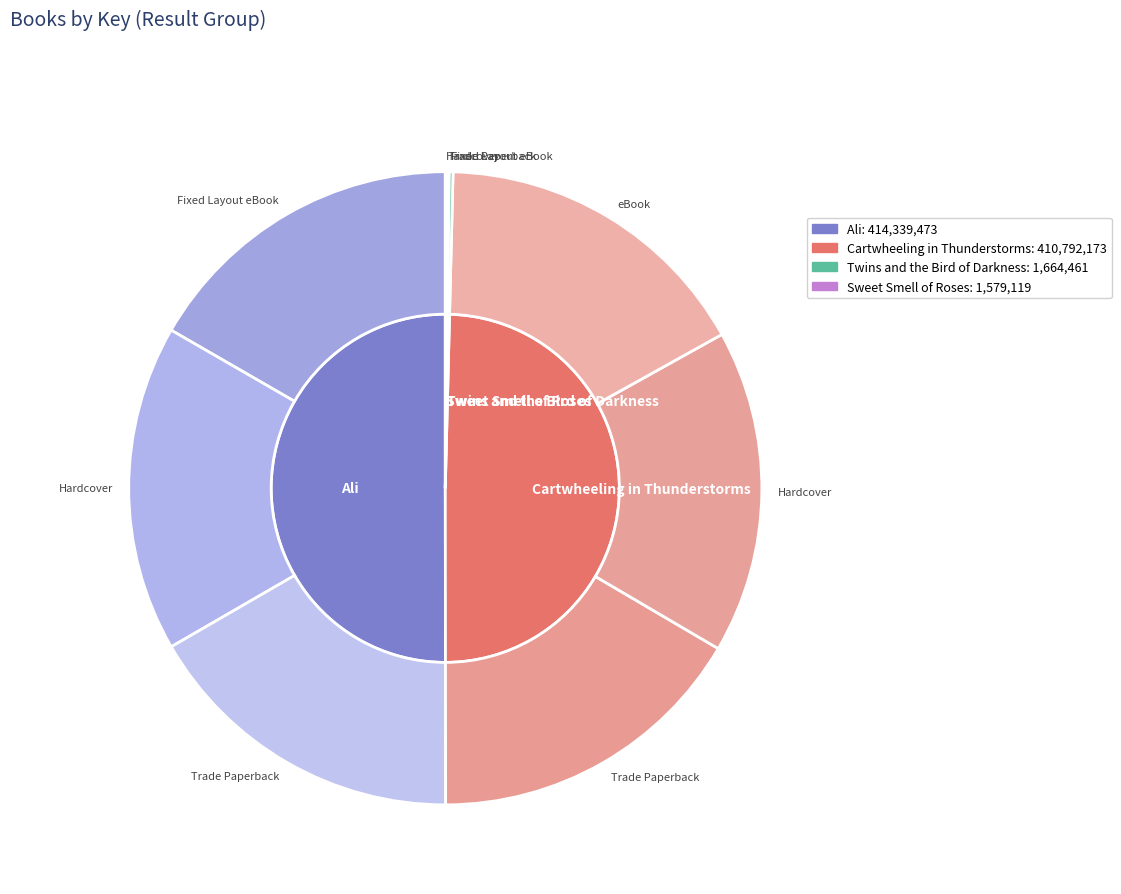

How many segments does this pie chart have?

4